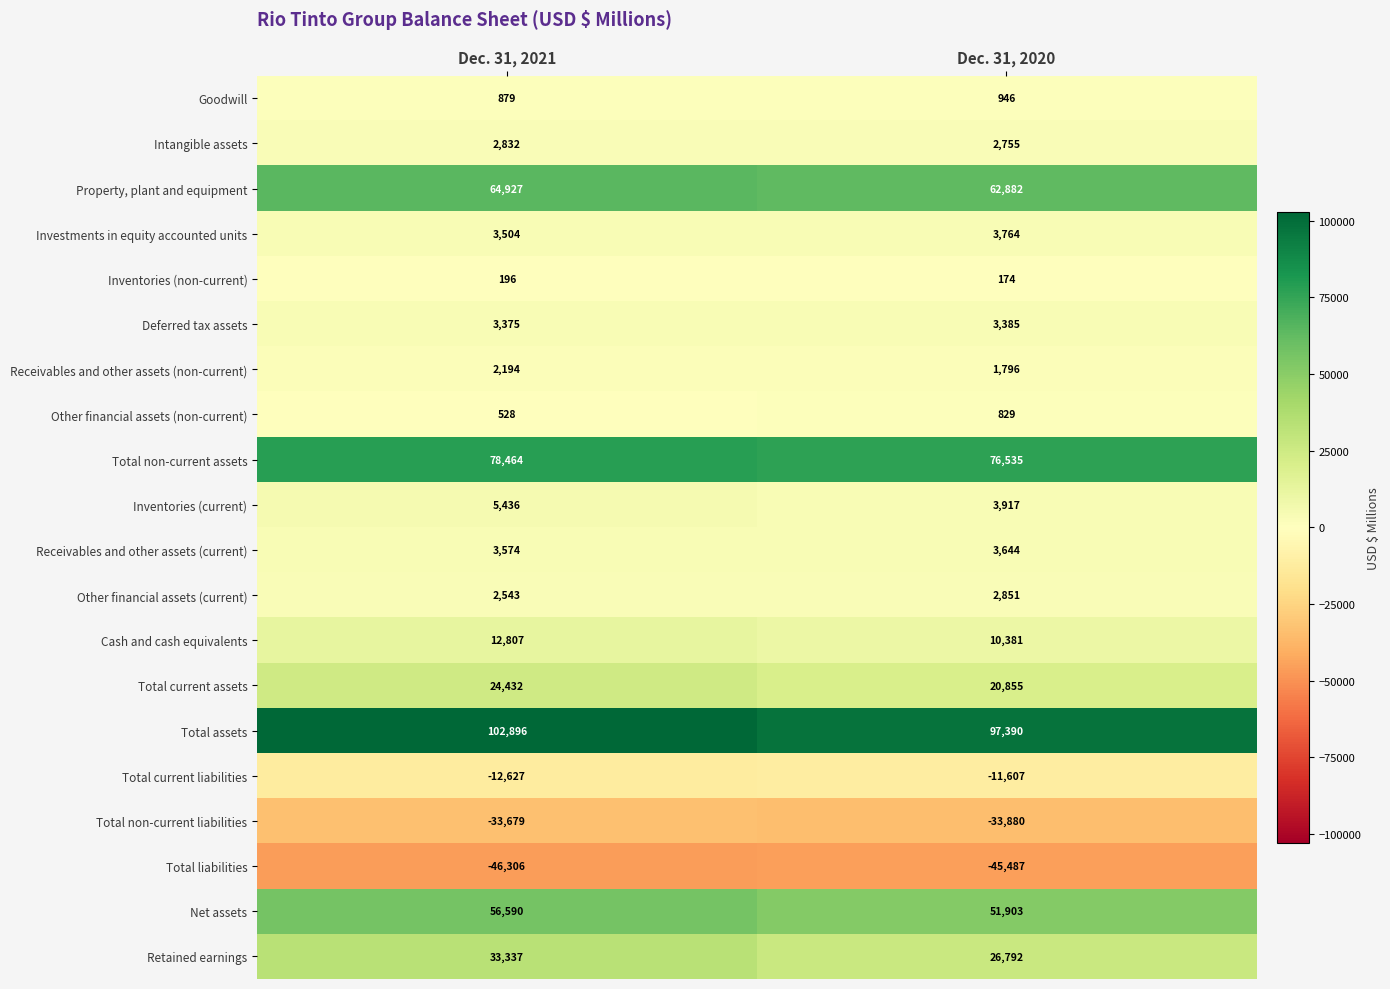

What is the highest value of the Total non-current liabilities series?

-33679